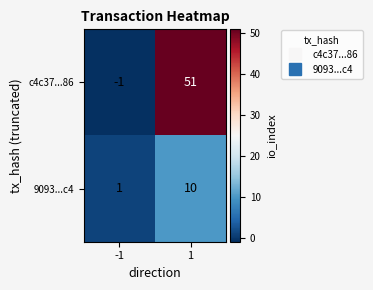

What is the difference between the maximum and minimum values in the c4c37...86 series?

52